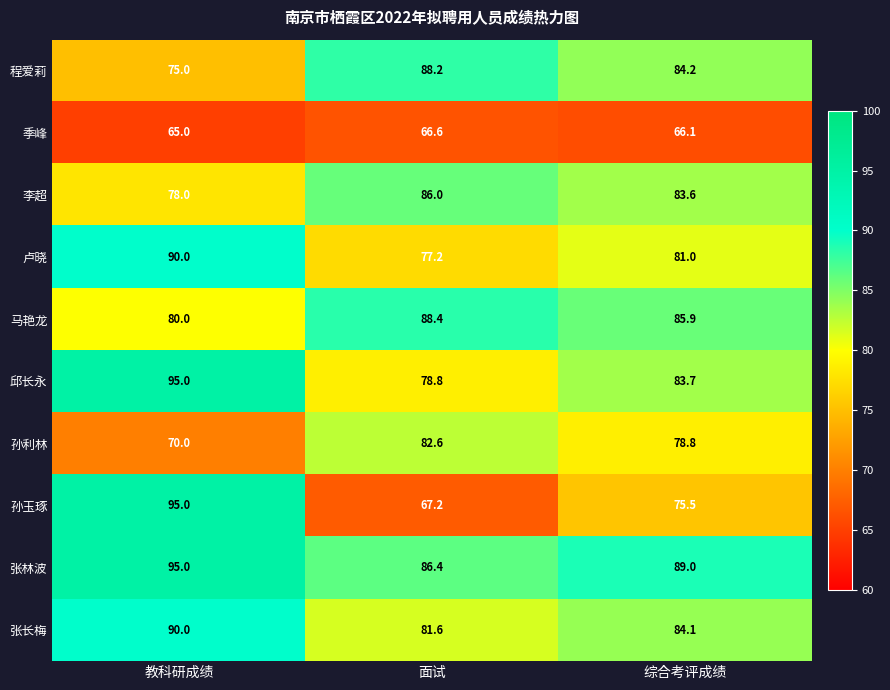

What is the sum of all 李超 values?

247.6